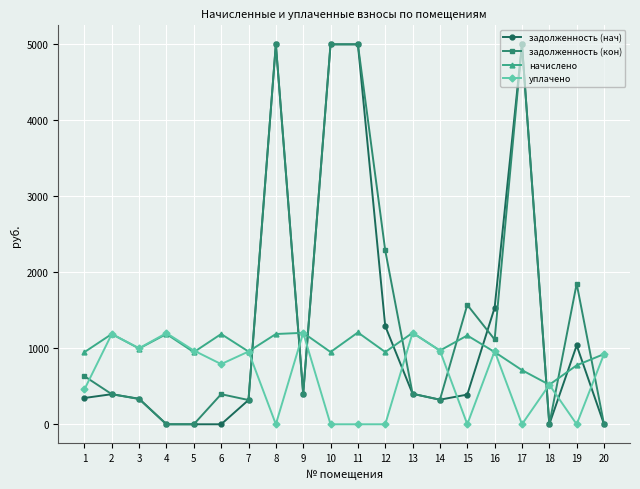

Where is задолженность (нач) nearest to the value 2500?

16